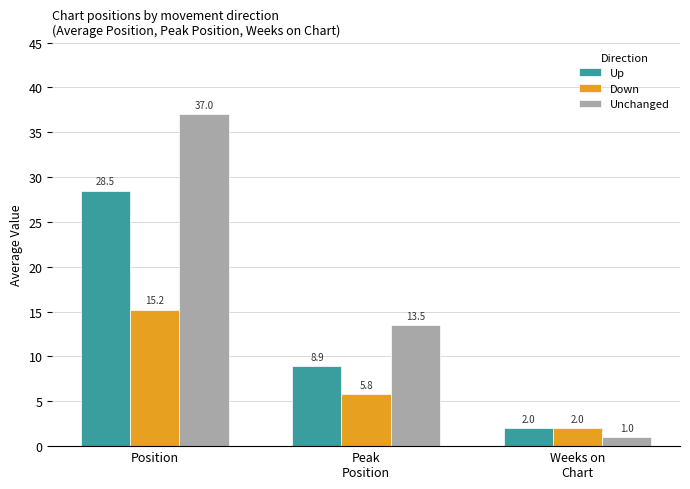

What is the spread (max minus min) of values at Peak
Position?

7.7